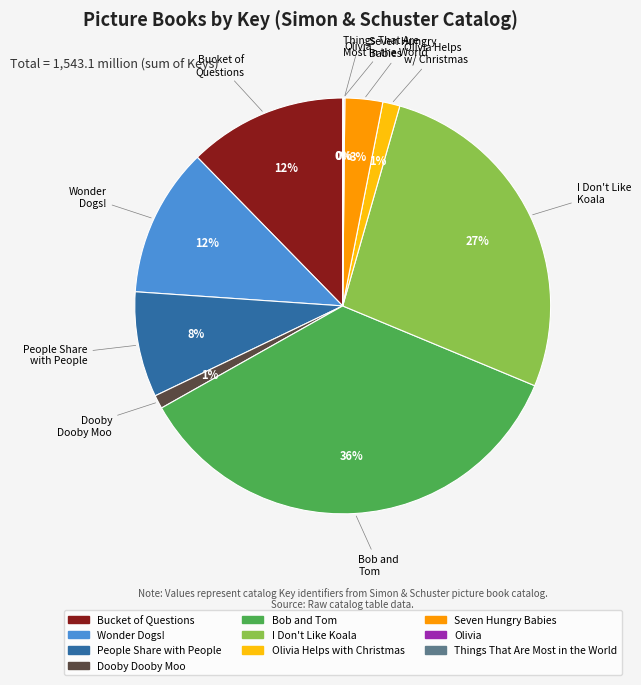

Between People Share with People and Bucket of Questions, which is larger?

Bucket of Questions